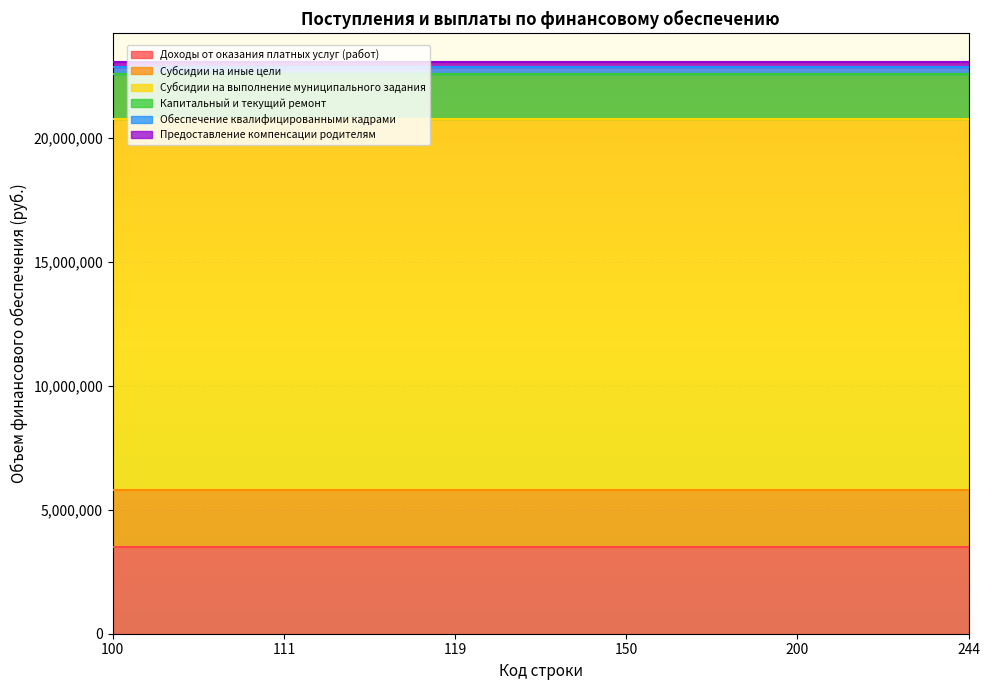

Rank the series by their maximum value, from highest to lowest.

Субсидии на выполнение муниципального задания, Доходы от оказания платных услуг (работ), Субсидии на иные цели, Капитальный и текущий ремонт, Обеспечение квалифицированными кадрами, Предоставление компенсации родителям